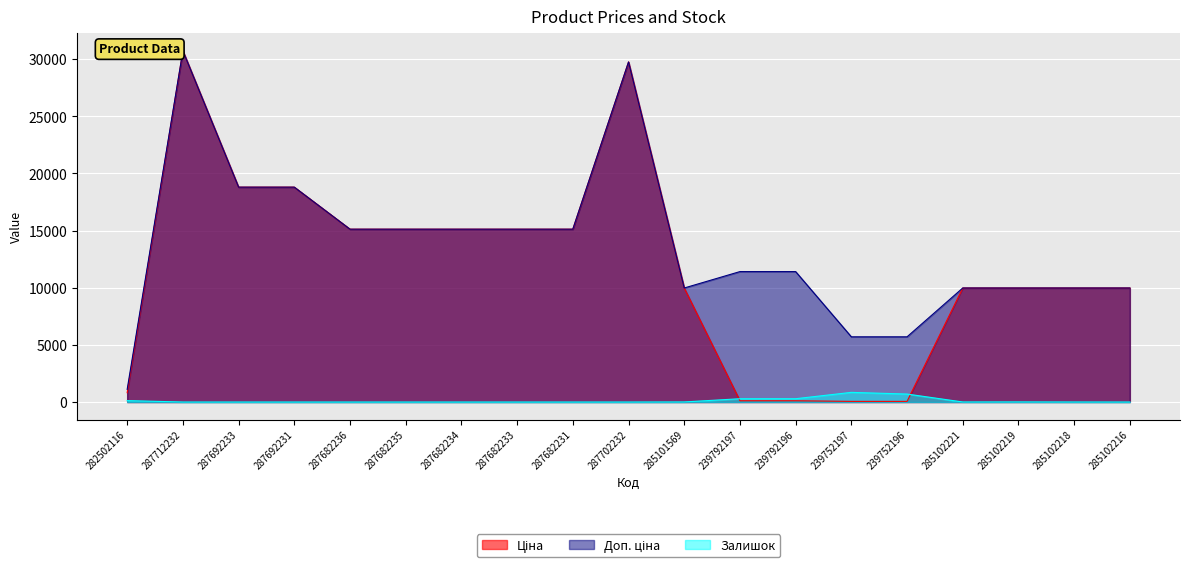

What is the sum of the Ціна values at 287712232 and 287692231?

49513.9